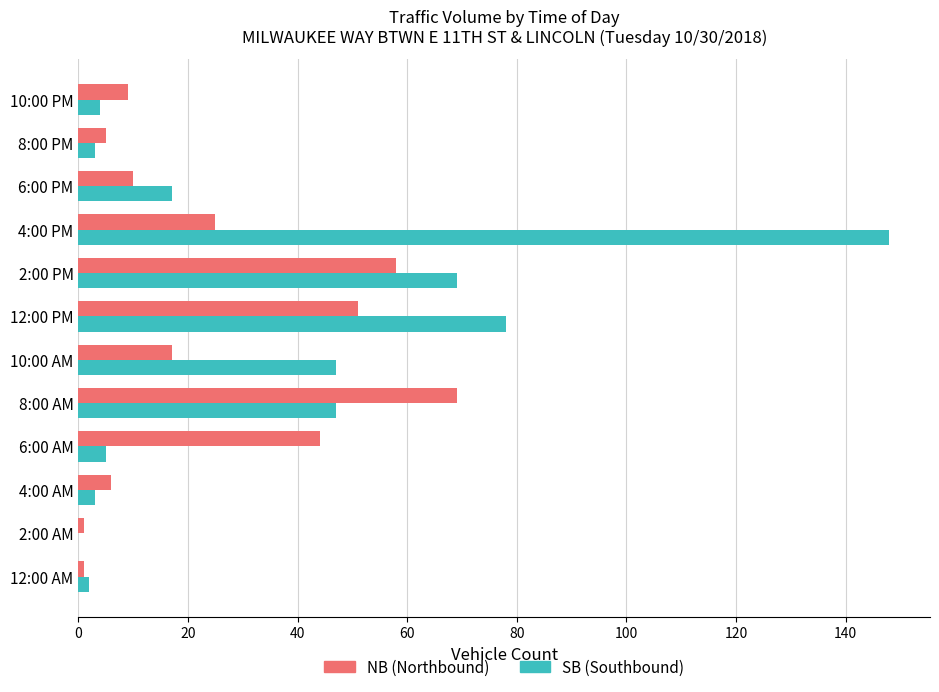

Which label corresponds to the largest value in the chart?

4:00 PM